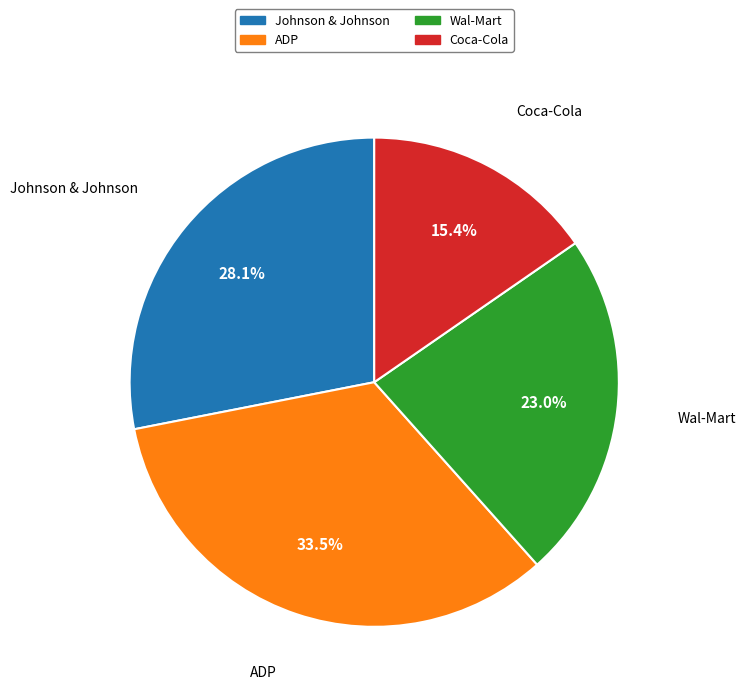

Which has a higher value, Johnson & Johnson or ADP?

ADP